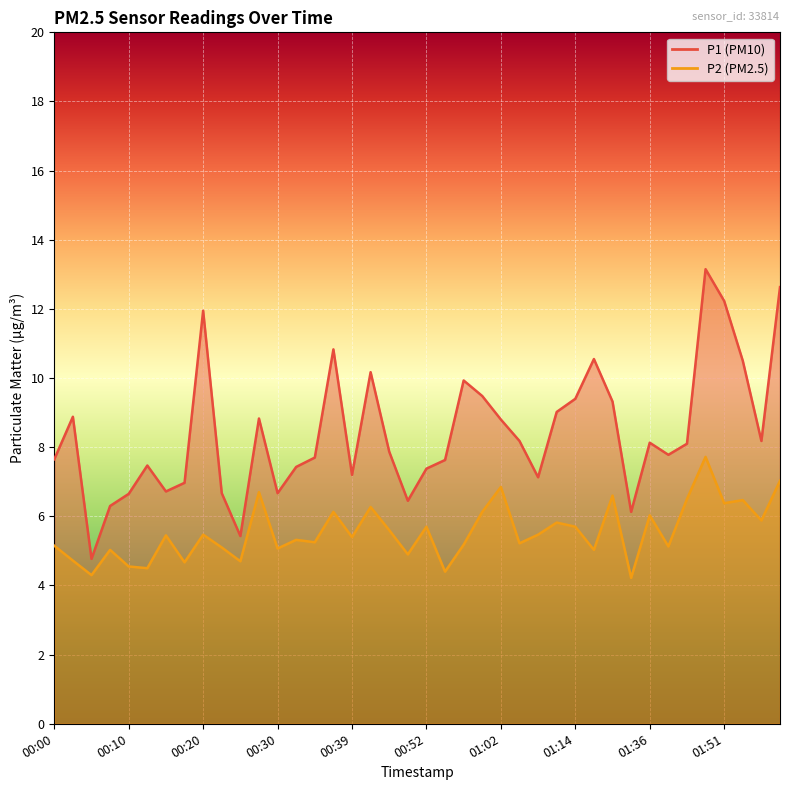

Reading right to left, extract all data points from this chart.

P1: 01:59=12.6	01:56=8.2	01:54=10.5	01:51=12.2	01:49=13.2	01:46=8.1	01:44=7.8	01:36=8.1	01:33=6.1	01:31=9.3	01:28=10.6	01:14=9.4	01:09=9.0	01:07=7.1	01:04=8.2	01:02=8.8	00:59=9.5	00:57=9.9	00:54=7.6	00:52=7.4	00:49=6.5	00:47=7.9	00:42=10.2	00:39=7.2	00:37=10.8	00:34=7.7	00:32=7.4	00:30=6.7	00:27=8.8	00:25=5.4	00:22=6.7	00:20=11.9	00:17=7.0	00:15=6.7	00:13=7.5	00:10=6.7	00:08=6.3	00:05=4.8	00:03=8.9	00:00=7.7
P2: 01:59=7.0	01:56=5.9	01:54=6.5	01:51=6.4	01:49=7.7	01:46=6.5	01:44=5.1	01:36=6.0	01:33=4.2	01:31=6.6	01:28=5.0	01:14=5.7	01:09=5.8	01:07=5.5	01:04=5.2	01:02=6.8	00:59=6.1	00:57=5.2	00:54=4.4	00:52=5.7	00:49=4.9	00:47=5.6	00:42=6.3	00:39=5.4	00:37=6.1	00:34=5.2	00:32=5.3	00:30=5.1	00:27=6.7	00:25=4.7	00:22=5.1	00:20=5.5	00:17=4.7	00:15=5.5	00:13=4.5	00:10=4.5	00:08=5.0	00:05=4.3	00:03=4.7	00:00=5.2